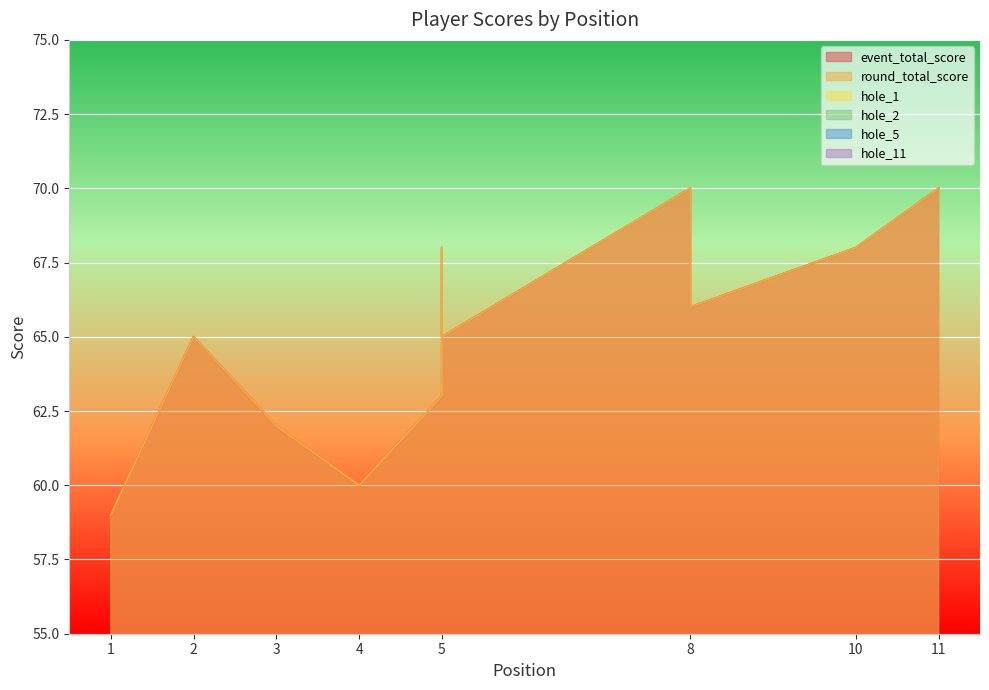

What is the average value of the hole_1 series?

3